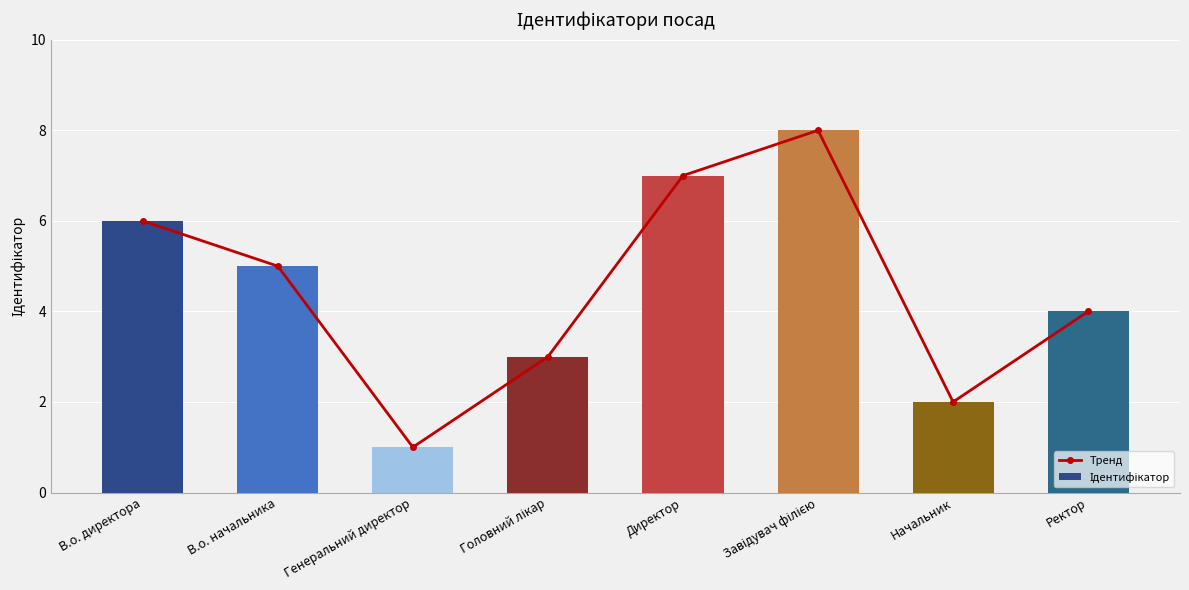

Which category has the lowest value across all series?

Генеральний директор